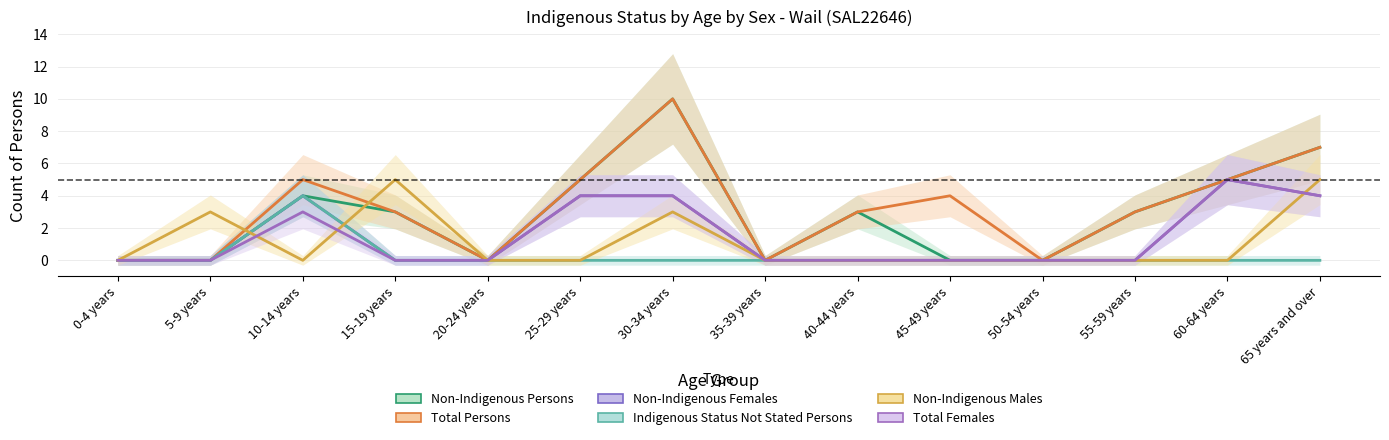

Reading left to right, extract all data points from this chart.

Non-Indigenous Persons: 0-4 years=0	5-9 years=0	10-14 years=4	15-19 years=3	20-24 years=0	25-29 years=5	30-34 years=10	35-39 years=0	40-44 years=3	45-49 years=0	50-54 years=0	55-59 years=3	60-64 years=5	65 years and over=7
Total Persons: 0-4 years=0	5-9 years=0	10-14 years=5	15-19 years=3	20-24 years=0	25-29 years=5	30-34 years=10	35-39 years=0	40-44 years=3	45-49 years=4	50-54 years=0	55-59 years=3	60-64 years=5	65 years and over=7
Non-Indigenous Females: 0-4 years=0	5-9 years=0	10-14 years=4	15-19 years=0	20-24 years=0	25-29 years=4	30-34 years=4	35-39 years=0	40-44 years=0	45-49 years=0	50-54 years=0	55-59 years=0	60-64 years=5	65 years and over=4
Indigenous Status Not Stated Persons: 0-4 years=0	5-9 years=0	10-14 years=4	15-19 years=0	20-24 years=0	25-29 years=0	30-34 years=0	35-39 years=0	40-44 years=0	45-49 years=0	50-54 years=0	55-59 years=0	60-64 years=0	65 years and over=0
Non-Indigenous Males: 0-4 years=0	5-9 years=3	10-14 years=0	15-19 years=5	20-24 years=0	25-29 years=0	30-34 years=3	35-39 years=0	40-44 years=0	45-49 years=0	50-54 years=0	55-59 years=0	60-64 years=0	65 years and over=5
Total Females: 0-4 years=0	5-9 years=0	10-14 years=3	15-19 years=0	20-24 years=0	25-29 years=4	30-34 years=4	35-39 years=0	40-44 years=0	45-49 years=0	50-54 years=0	55-59 years=0	60-64 years=5	65 years and over=4